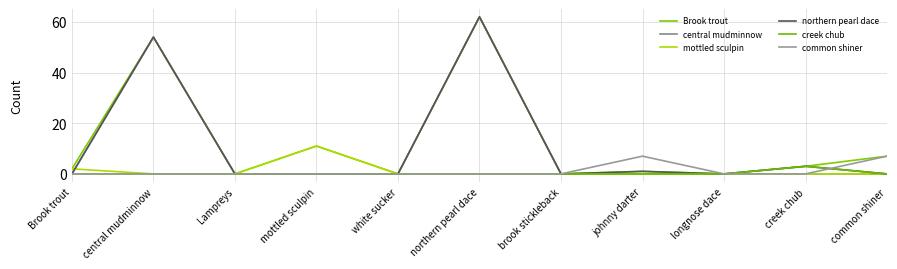

Does the chart display data point markers on the line(s)?

No